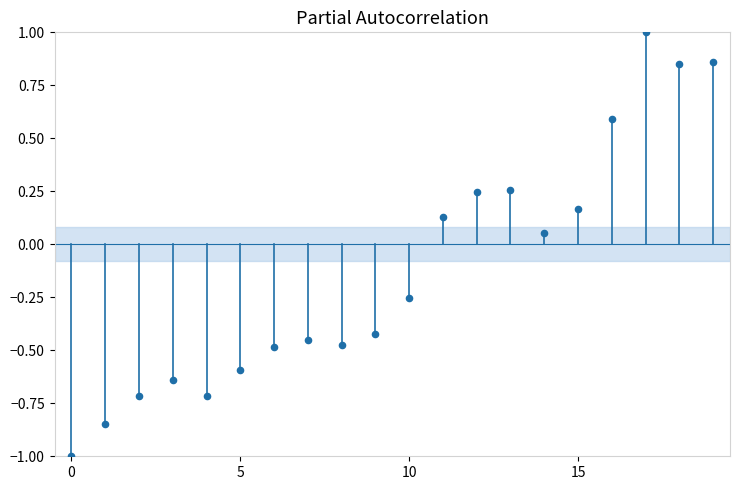

What is the range of Y values (max minus min)?

2.0